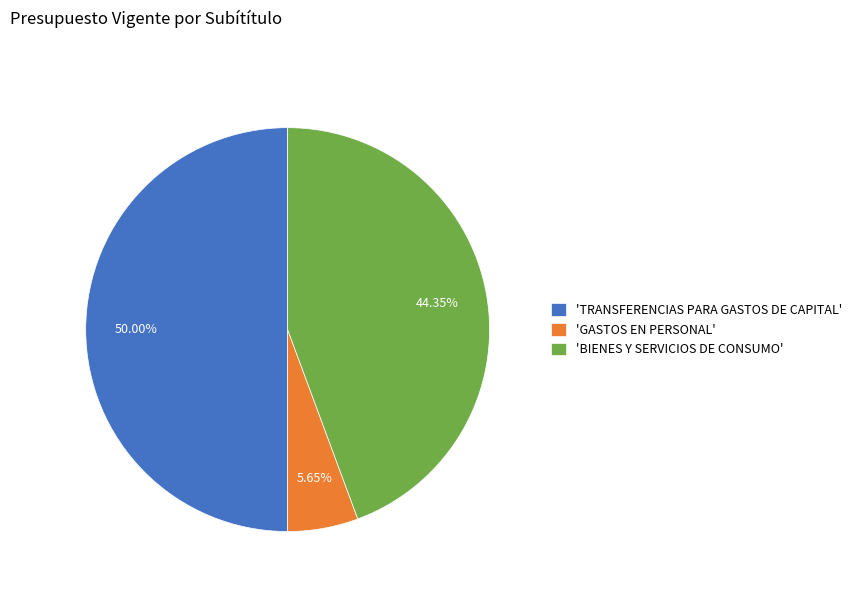

Is the sum of 'BIENES Y SERVICIOS DE CONSUMO' and 'TRANSFERENCIAS PARA GASTOS DE CAPITAL' greater than half?

Yes